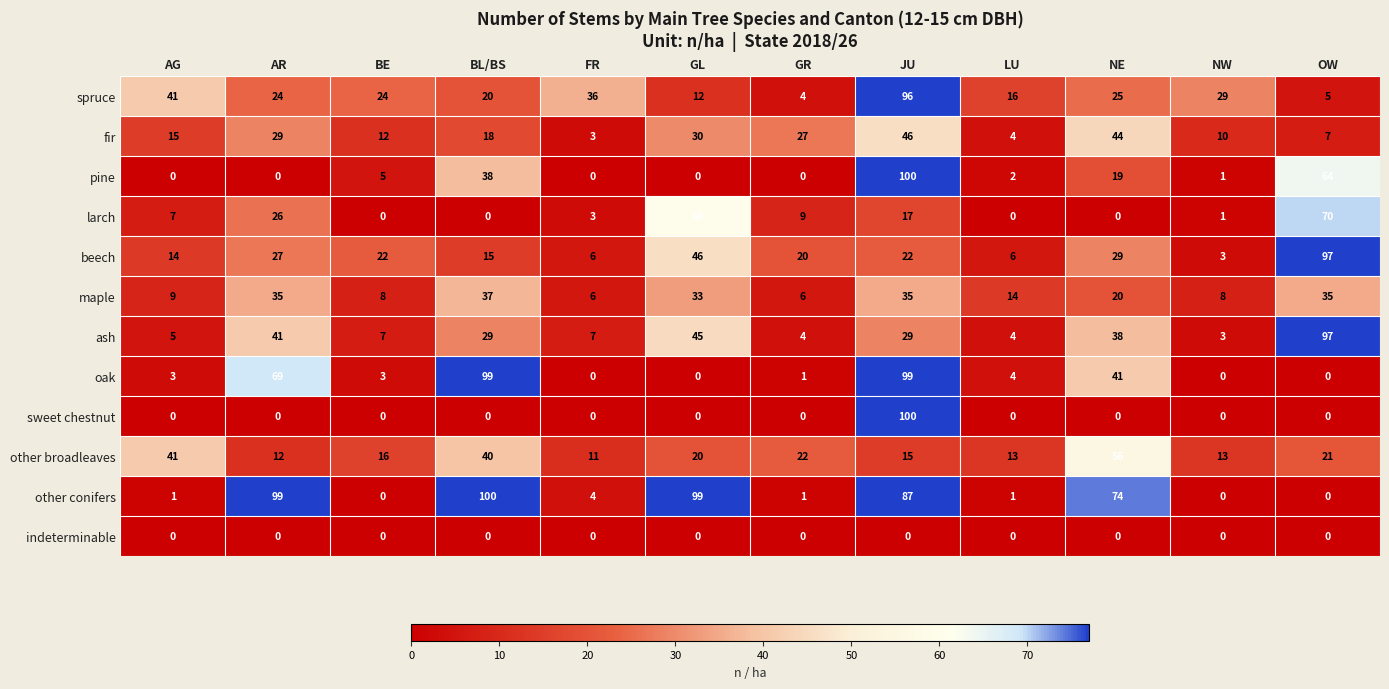

What value does the spruce series have at GL, to the nearest 10?

10